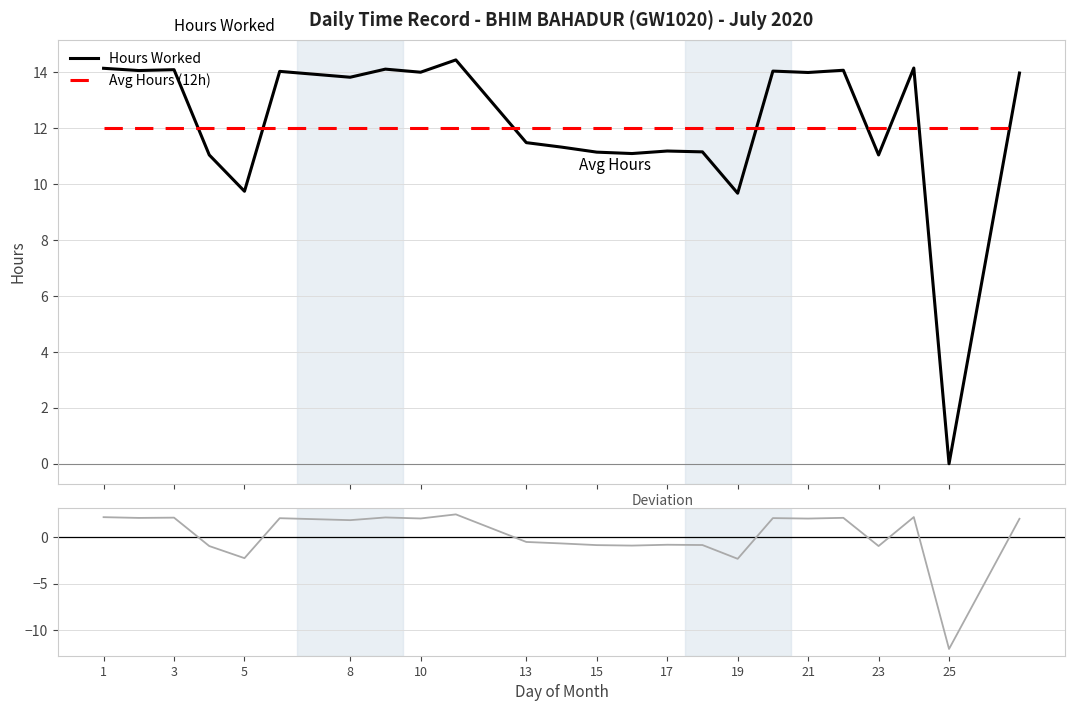

What is the maximum value for Deviation from 12h?

2.5